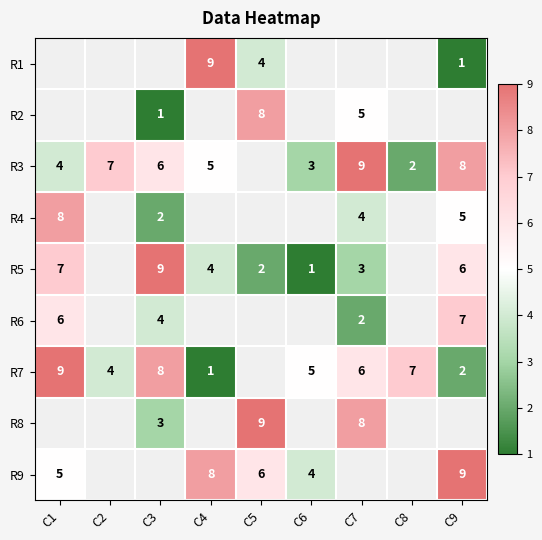

The R6 series shows 6 at C1. True or false?

True